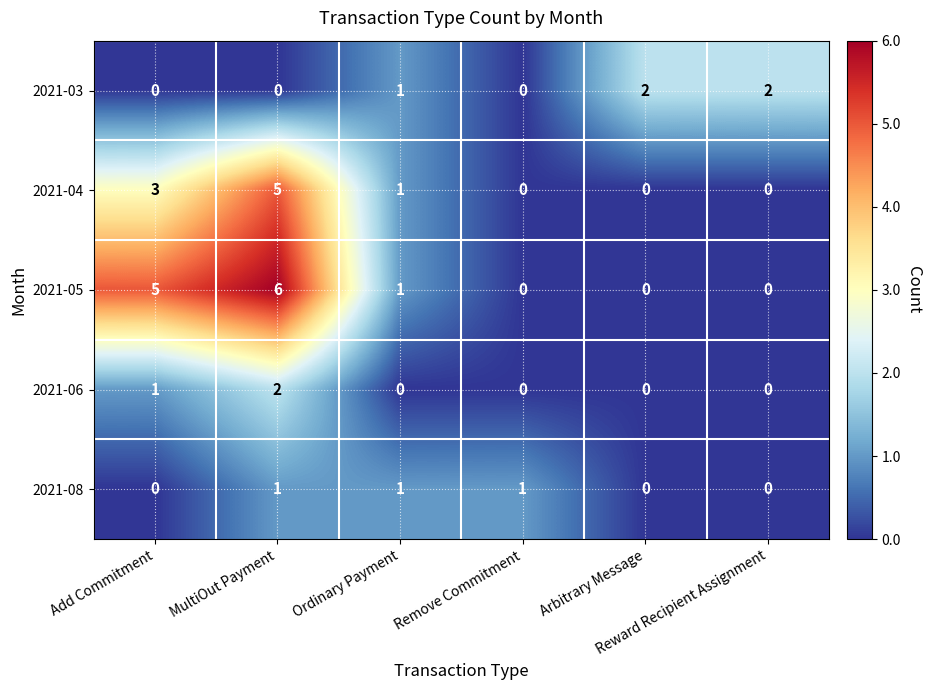

Count the 2021-04 values in the range 0 to 3.

5